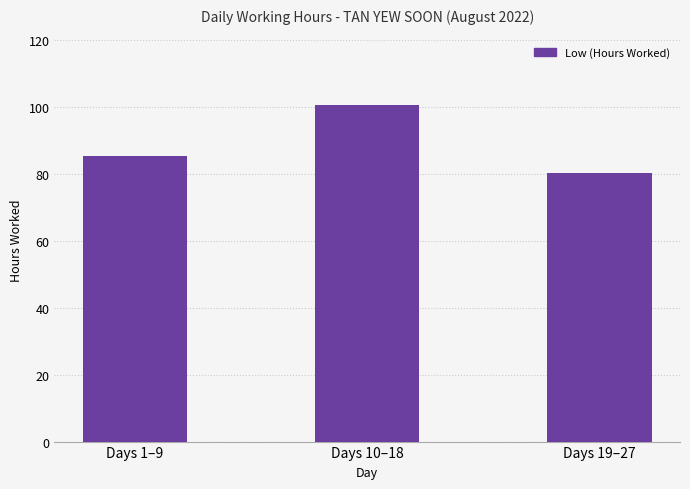

What is the difference between the values at Days 1–9 and Days 10–18?

15.3